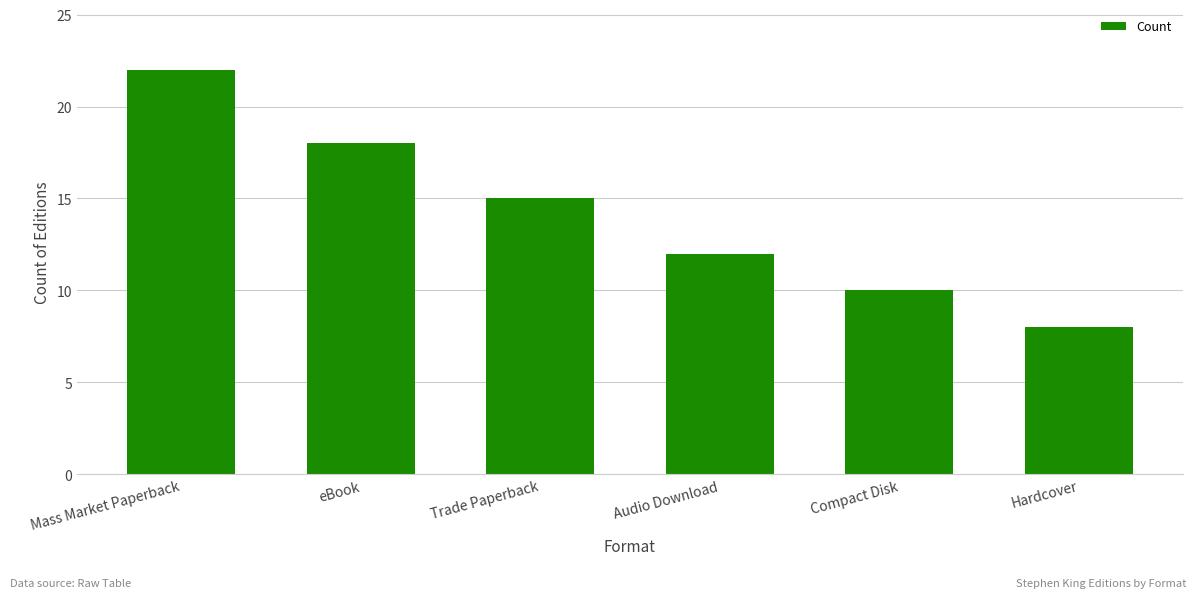

At which label does the data first exceed 15?

Mass Market Paperback